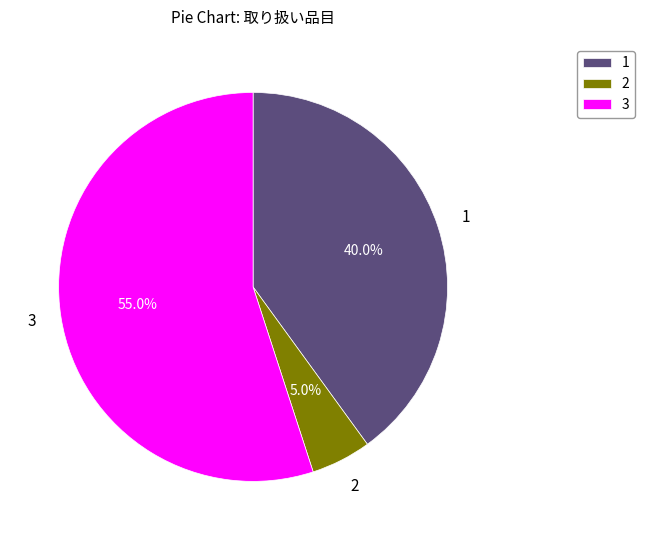

How many segments does this pie chart have?

3